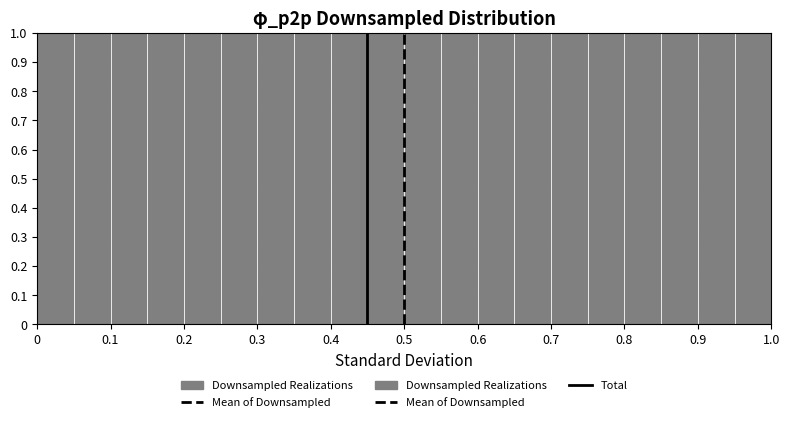

Reading left to right, list every bar in this chart as the range it spans on the x-axis followed by its height. The values are not printed on the chart, so give them approximately, as read against the axis.

0.00 to 0.05: 1
0.05 to 0.10: 1
0.10 to 0.15: 1
0.15 to 0.20: 1
0.20 to 0.25: 1
0.25 to 0.30: 1
0.30 to 0.35: 1
0.35 to 0.40: 1
0.40 to 0.45: 1
0.45 to 0.50: 1
0.50 to 0.55: 1
0.55 to 0.60: 1
0.60 to 0.65: 1
0.65 to 0.70: 1
0.70 to 0.75: 1
0.75 to 0.80: 1
0.80 to 0.85: 1
0.85 to 0.90: 1
0.90 to 0.95: 1
0.95 to 1.00: 1